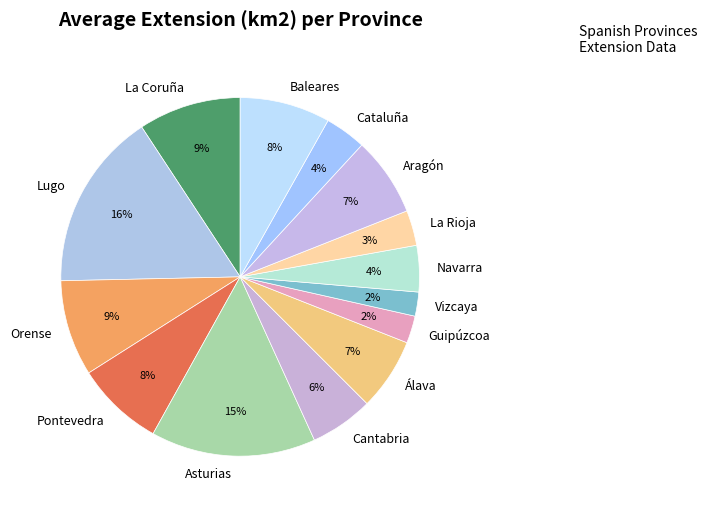

Which has a higher value, La Coruña or Guipúzcoa?

La Coruña